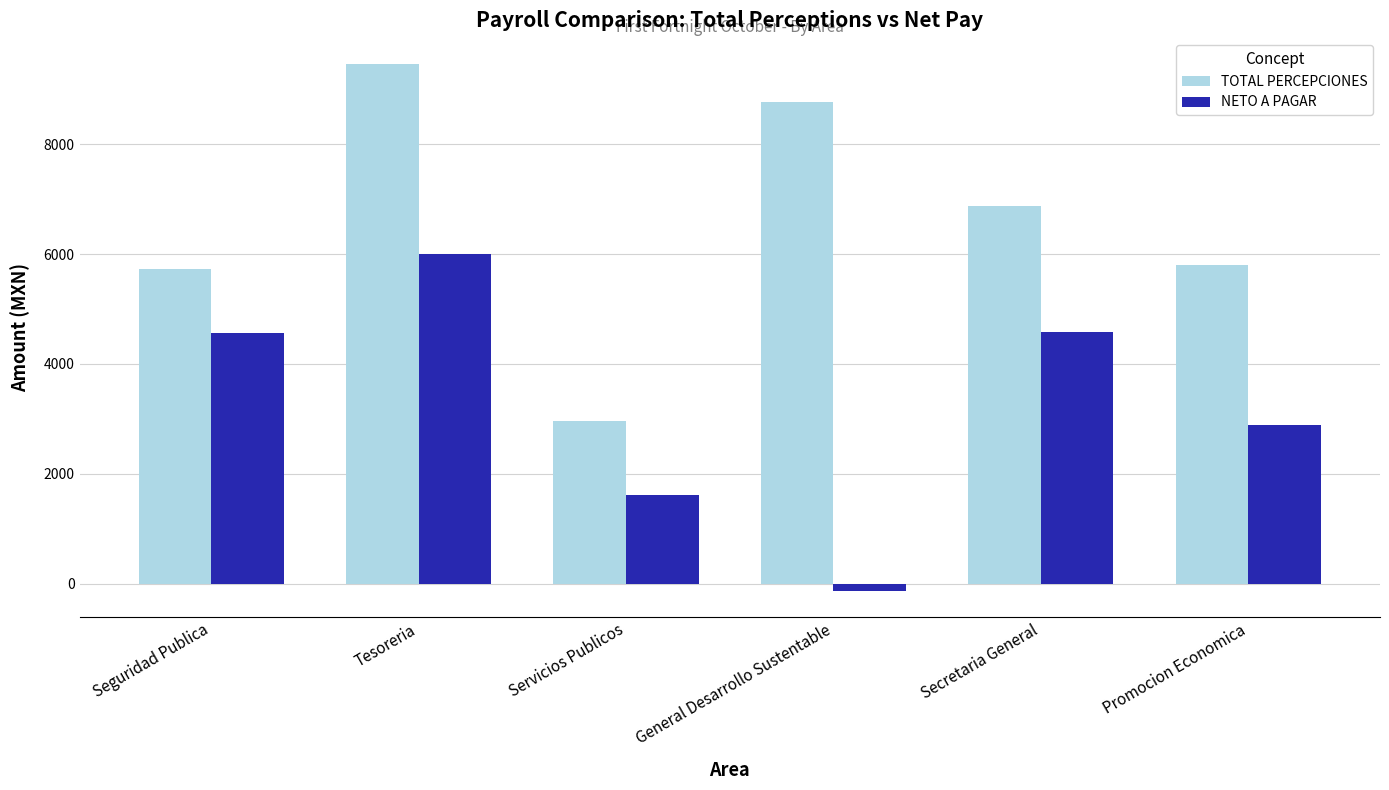

Which category has the lowest value in the NETO A PAGAR series?

General Desarrollo Sustentable